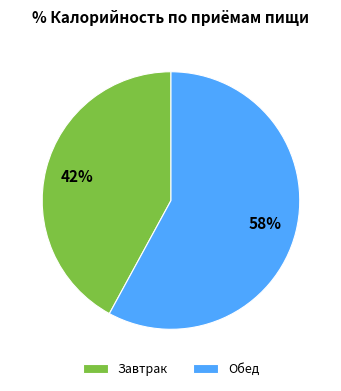

How many segments does this pie chart have?

2